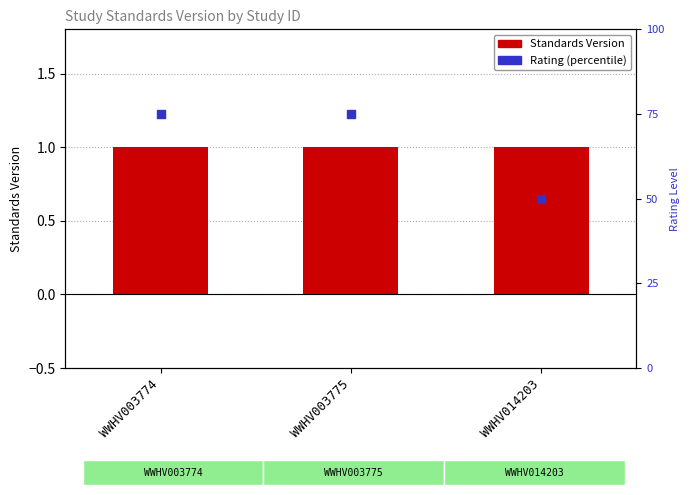

At how many categories does at least one series exceed 49?

3